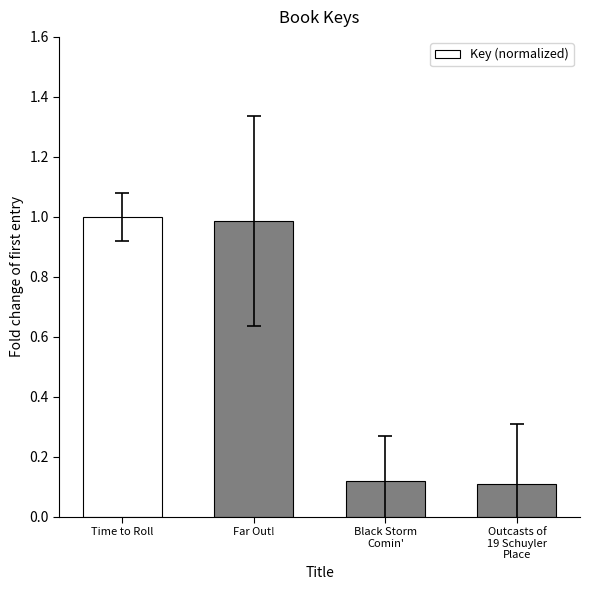

What is the ratio of the value at Far Out! to the value at Time to Roll?

1.0